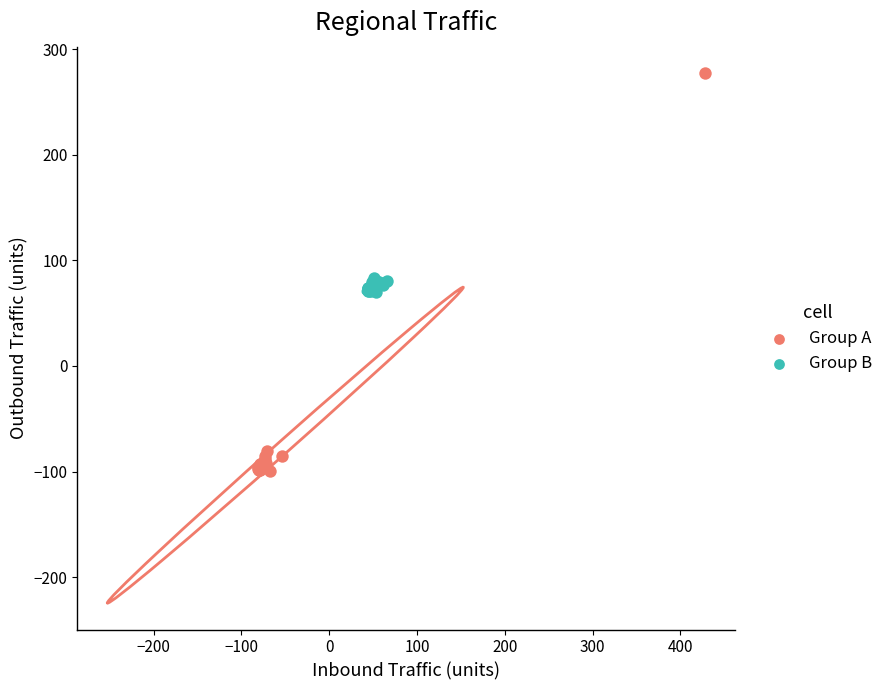

What are all the series names shown in the legend?

Group A, Group B